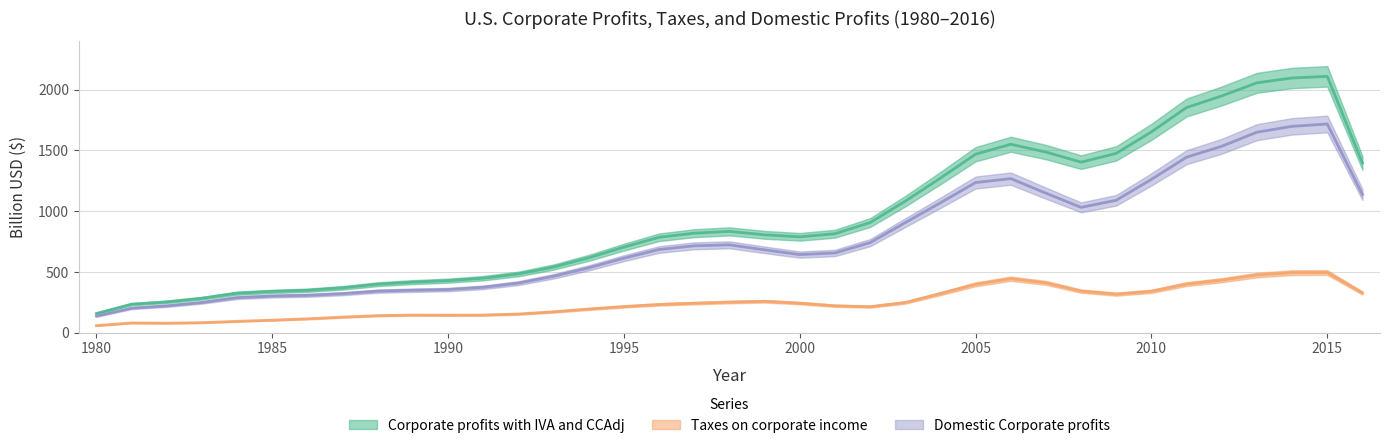

At which category is the sum across all series the highest?

2015